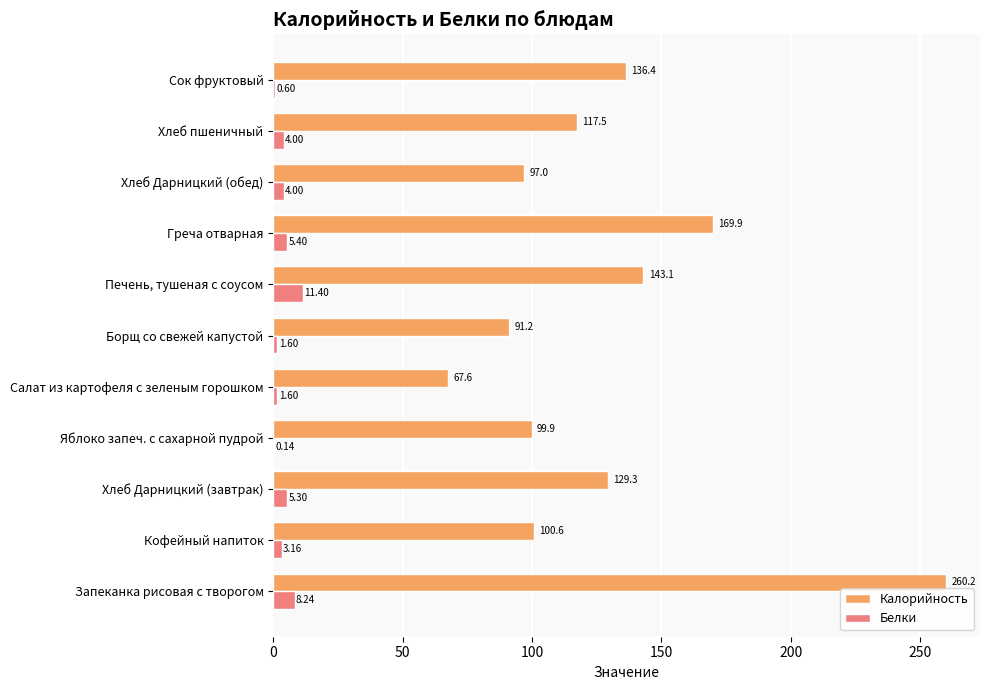

What is the sum of all Белки values?

45.4